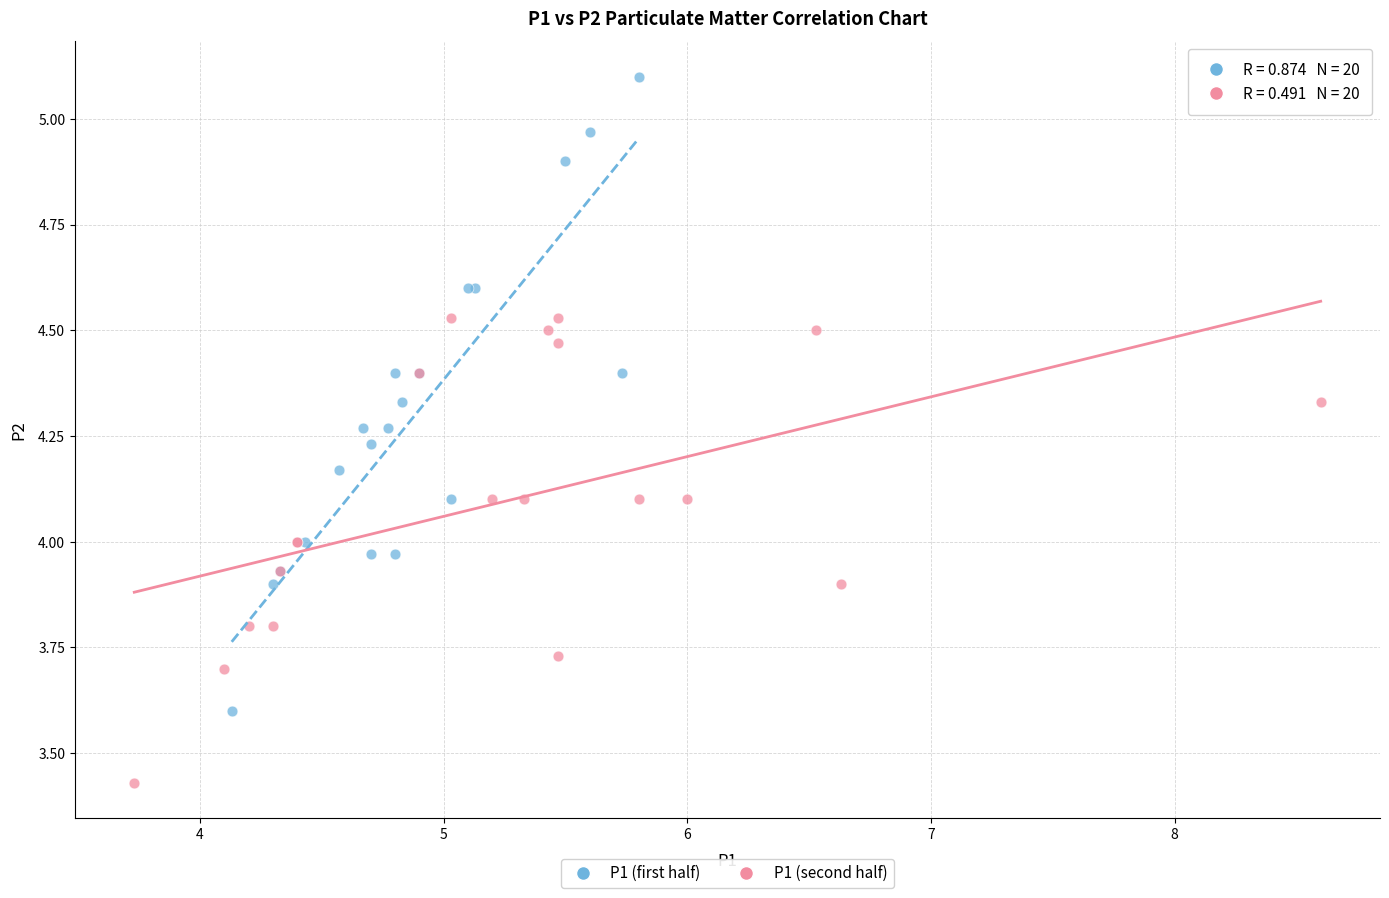

Which series contains the lowest Y value?

P1 (second half)